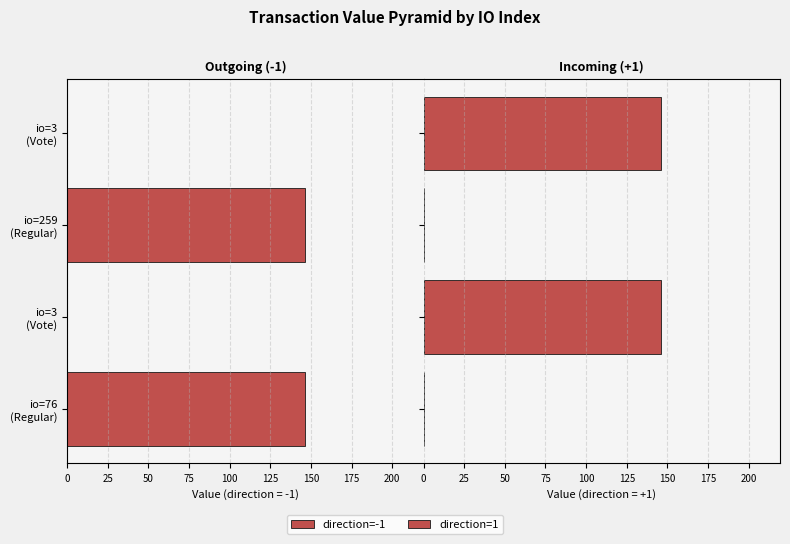

Reading left to right, transcribe all the data shown in this chart.

direction=-1: 146.2	0.0	146.2	0.0
direction=1: 0.0	146.2	0.0	146.2